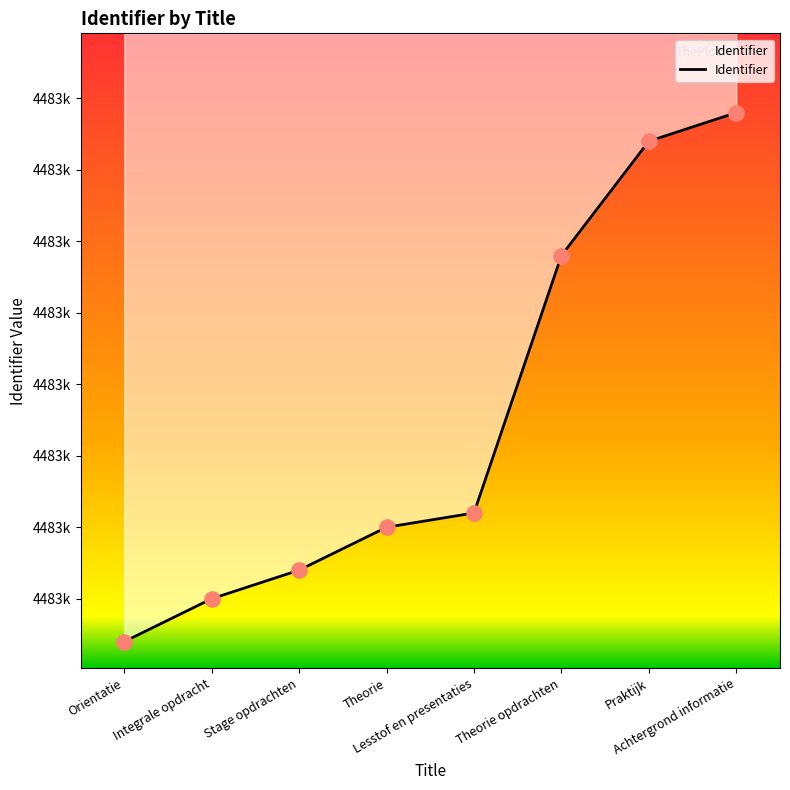

What is the change in value from Lesstof en presentaties to Theorie opdrachten?

+18